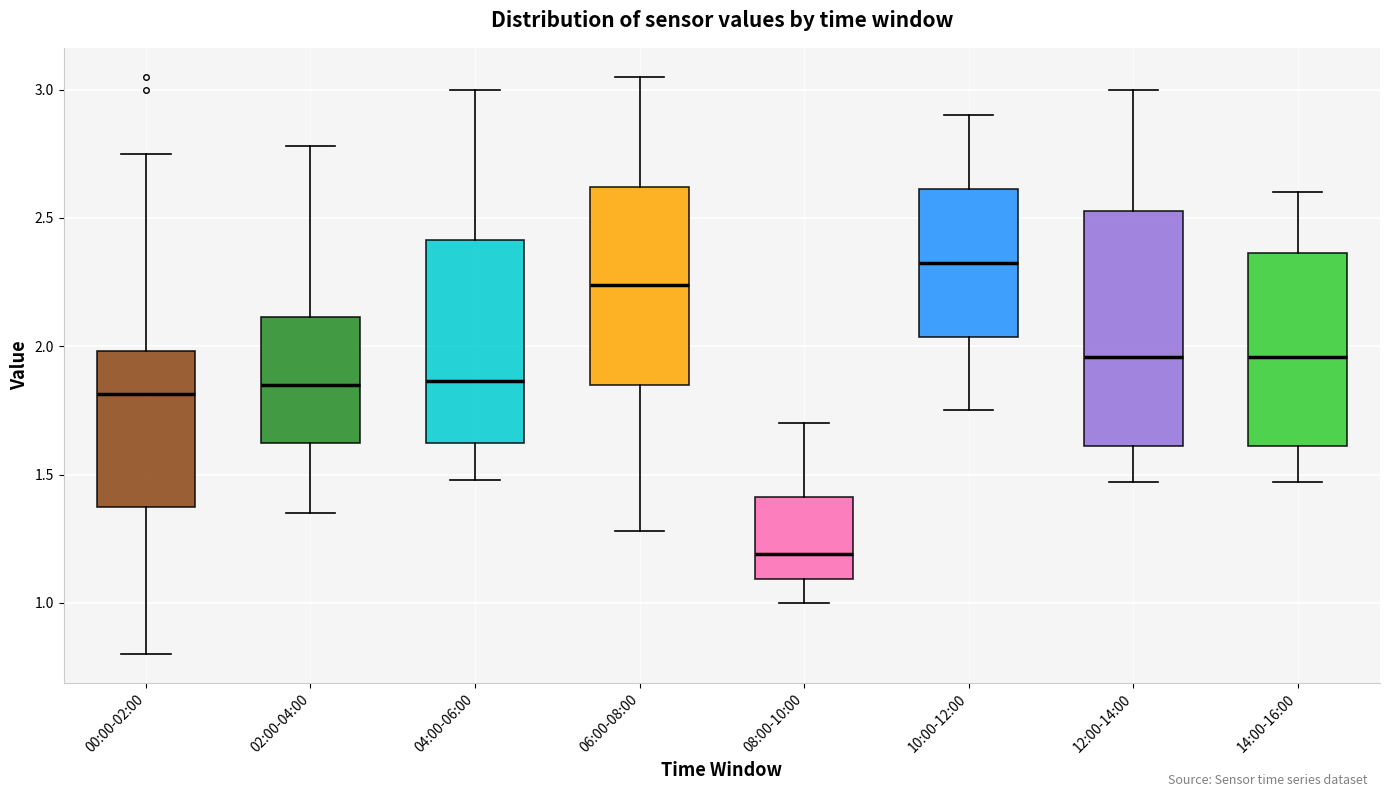

Comparing the boxes themselves (not the whiskers), which one is the tallest?

12:00-14:00